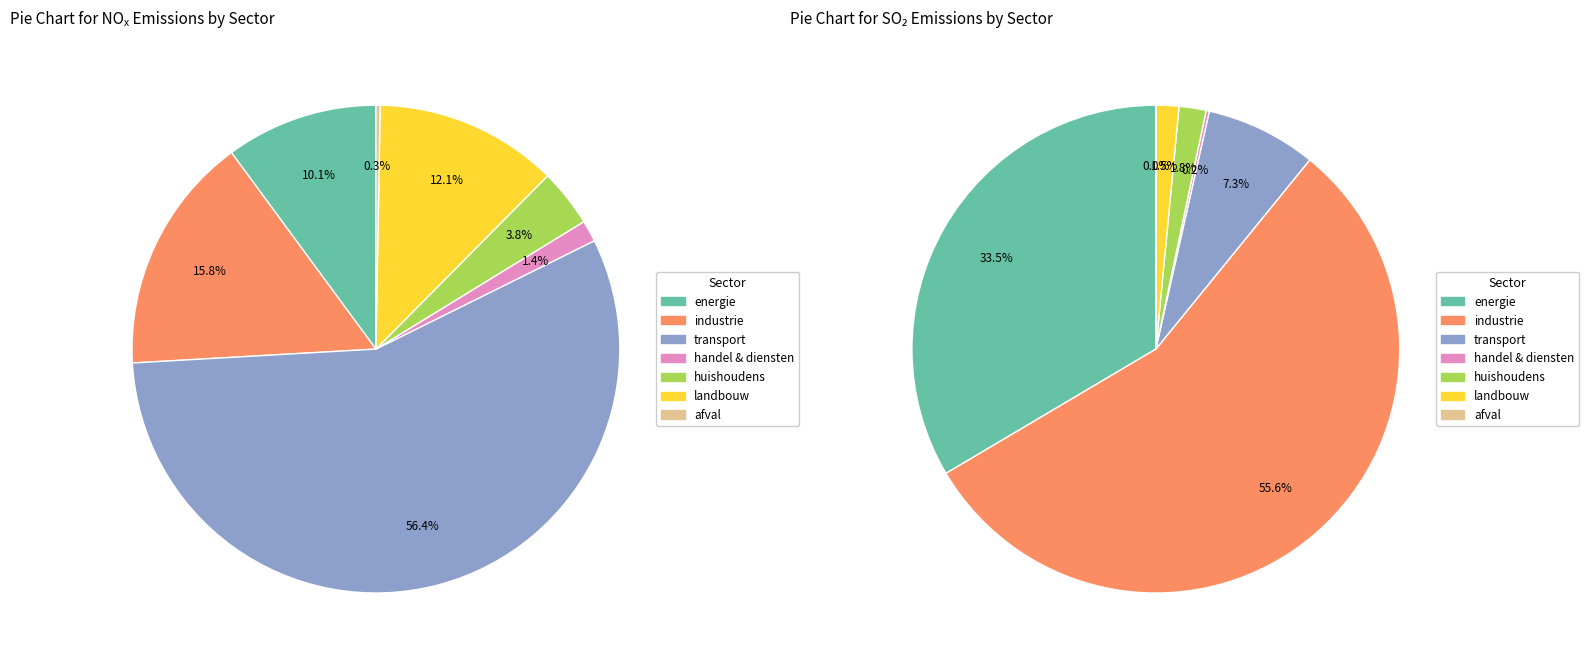

Which series changed the most between transport and afval?

NOx